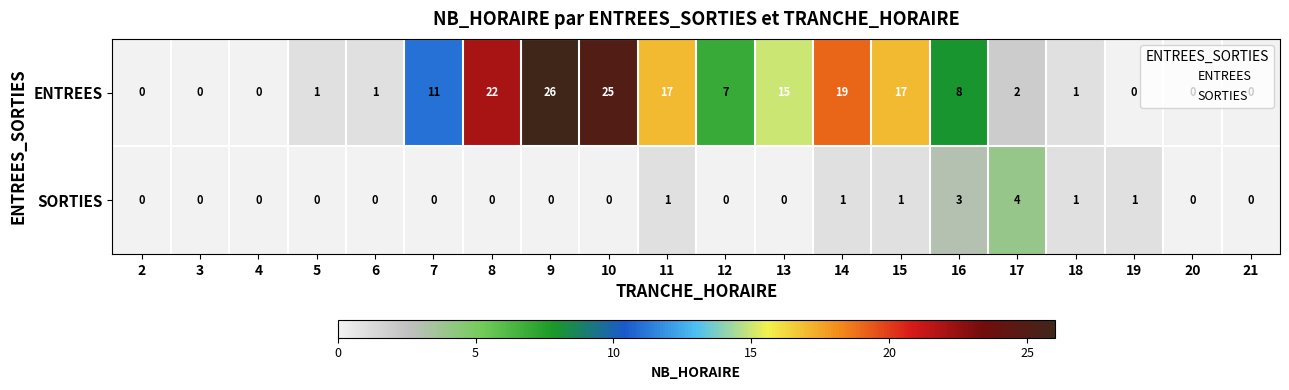

How many data points does each series have?

20